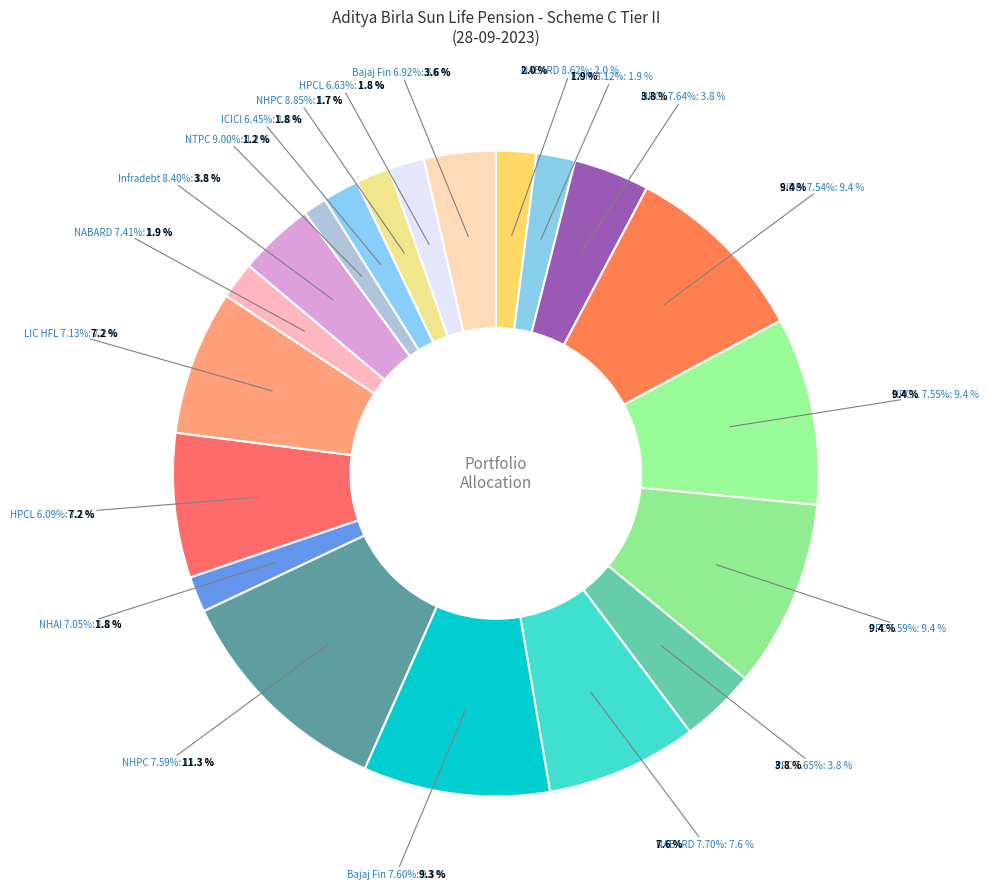

What portion of the pie excludes CRISIL AAA (9.00% NTPC)?

98.8%